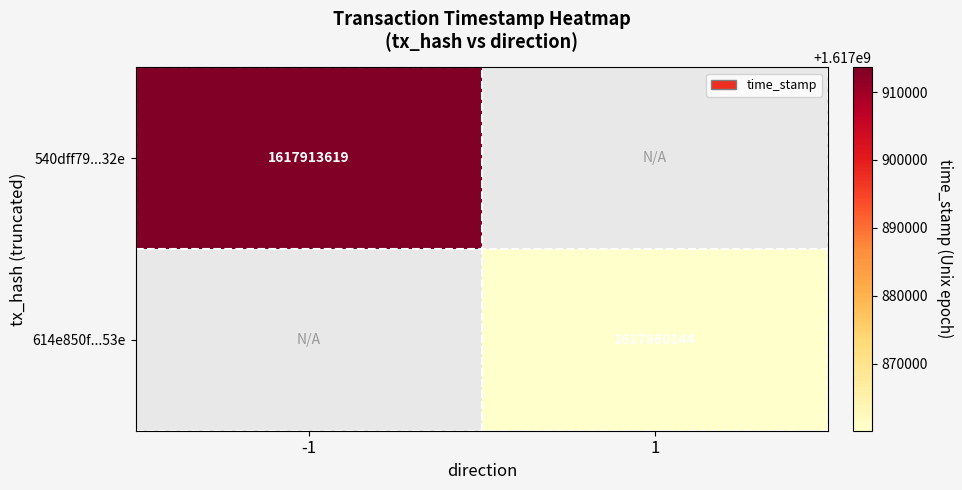

What is the maximum value shown in the chart?

1617913619.0